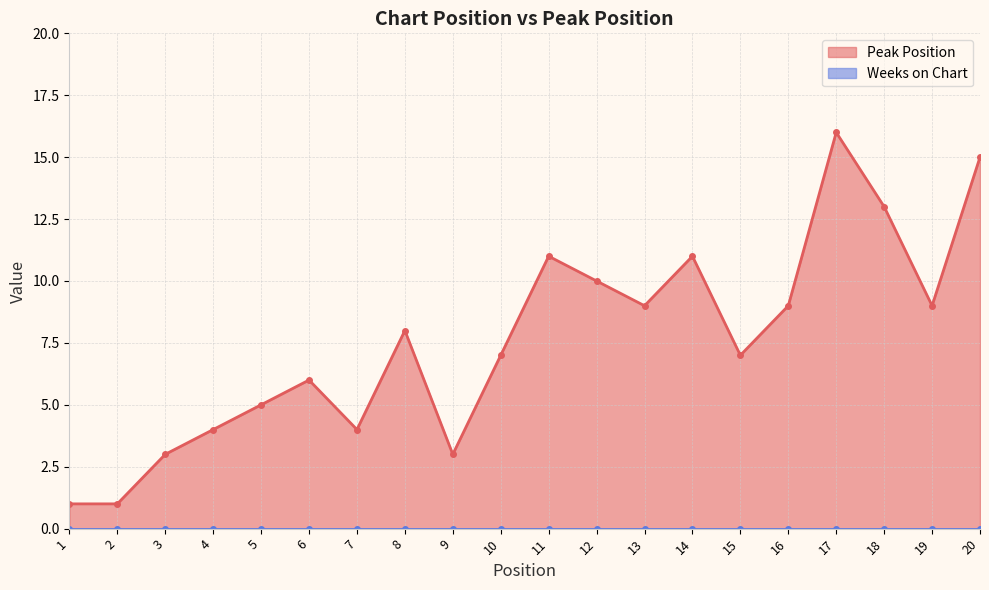

How many values in the Peak Position series are below 8?

10